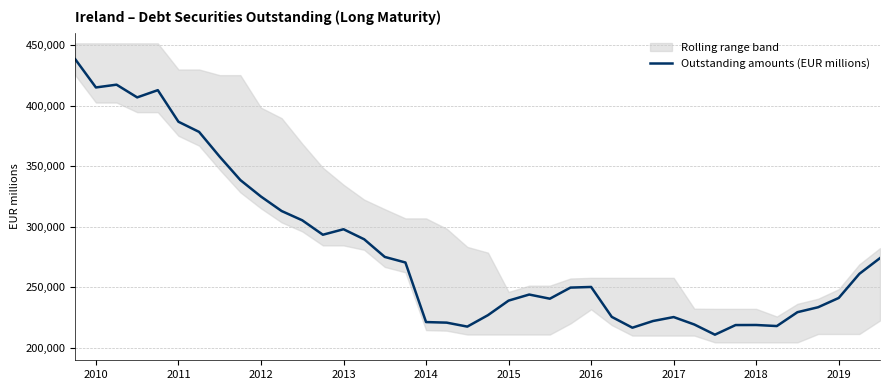

What is the lowest value of the Outstanding amounts (EUR millions) series?

211050